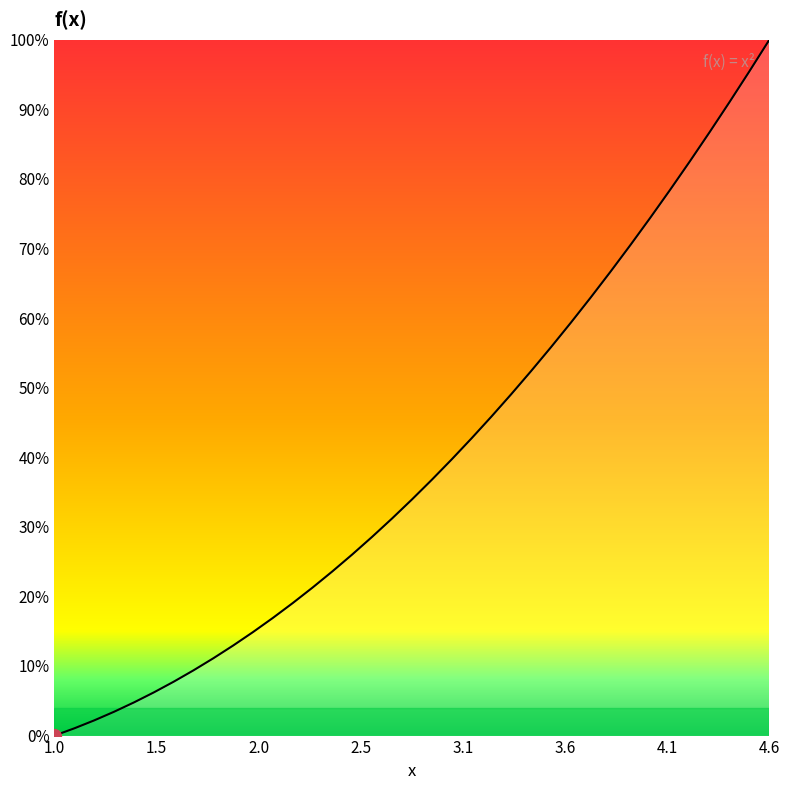

Is this an area chart (filled region under the line)?

No